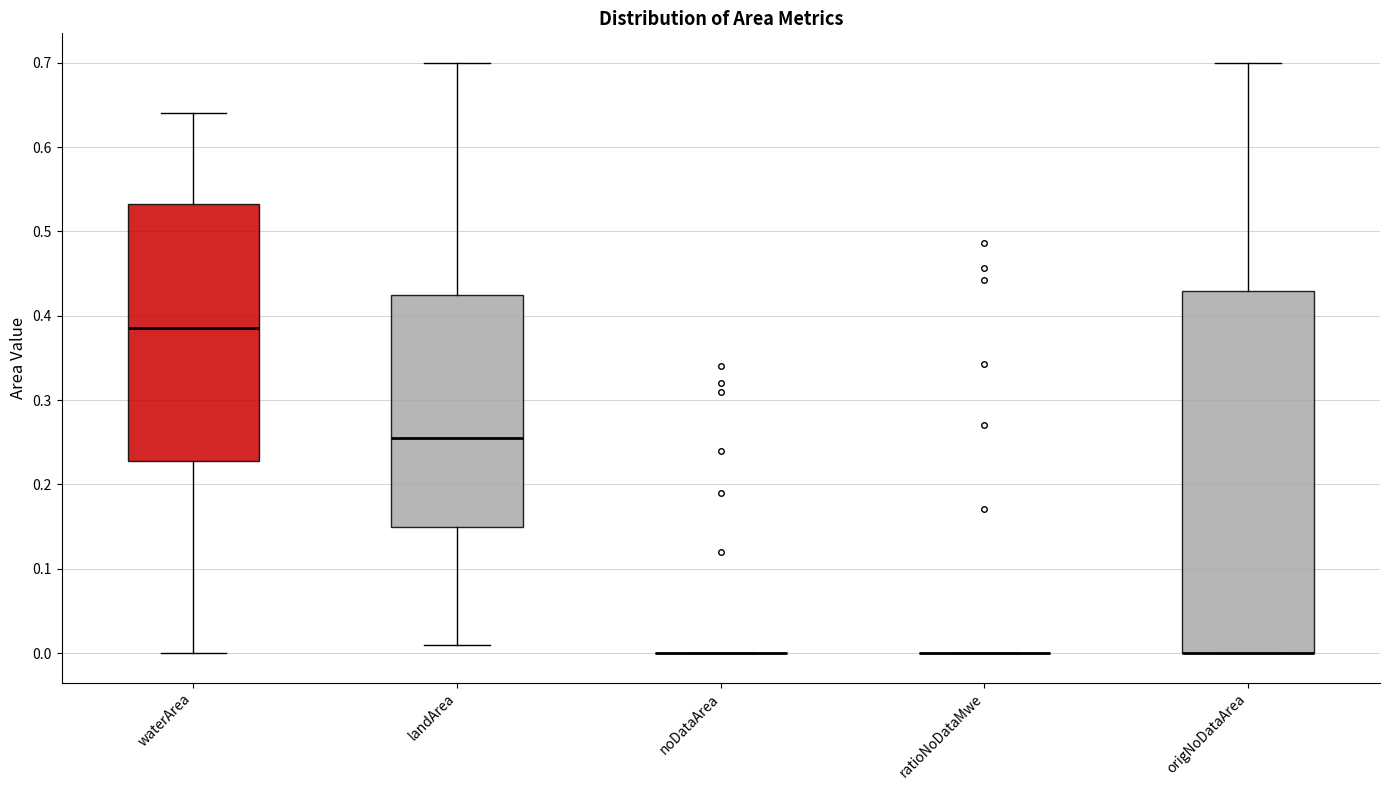

Reading left to right, transcribe this box plot: for each box, give where its median line is, the range the box spans, and where its two whiskers end, as read against the y-axis. The values are not printed on the chart, so give them approximately, as read against the axis.

waterArea: median 0.39, box 0.23 to 0.53, whiskers 0.00 to 0.64
landArea: median 0.26, box 0.15 to 0.43, whiskers 0.01 to 0.70
noDataArea: box collapsed to a line at 0.00, whiskers 0.00 to 0.00
ratioNoDataMwe: box collapsed to a line at 0.00, whiskers 0.00 to 0.00
origNoDataArea: median 0.00 (drawn on the box's lower edge), box 0.00 to 0.43, whiskers 0.00 to 0.70